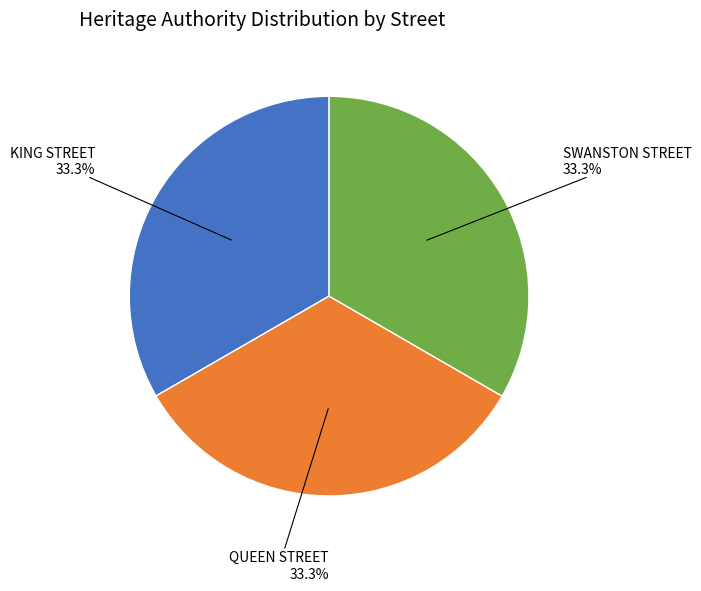

To the nearest percent, what is the average slice percentage?

33%